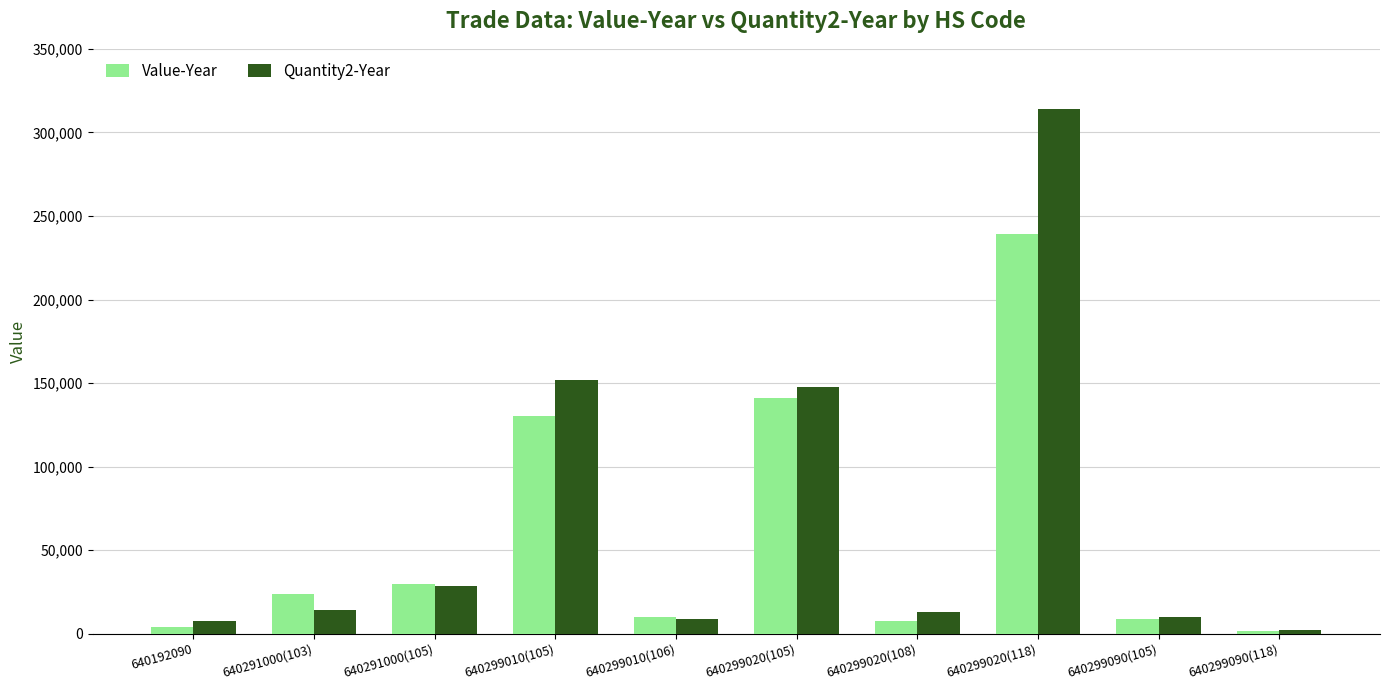

The Quantity2-Year series shows 7883 at 640192090. True or false?

True